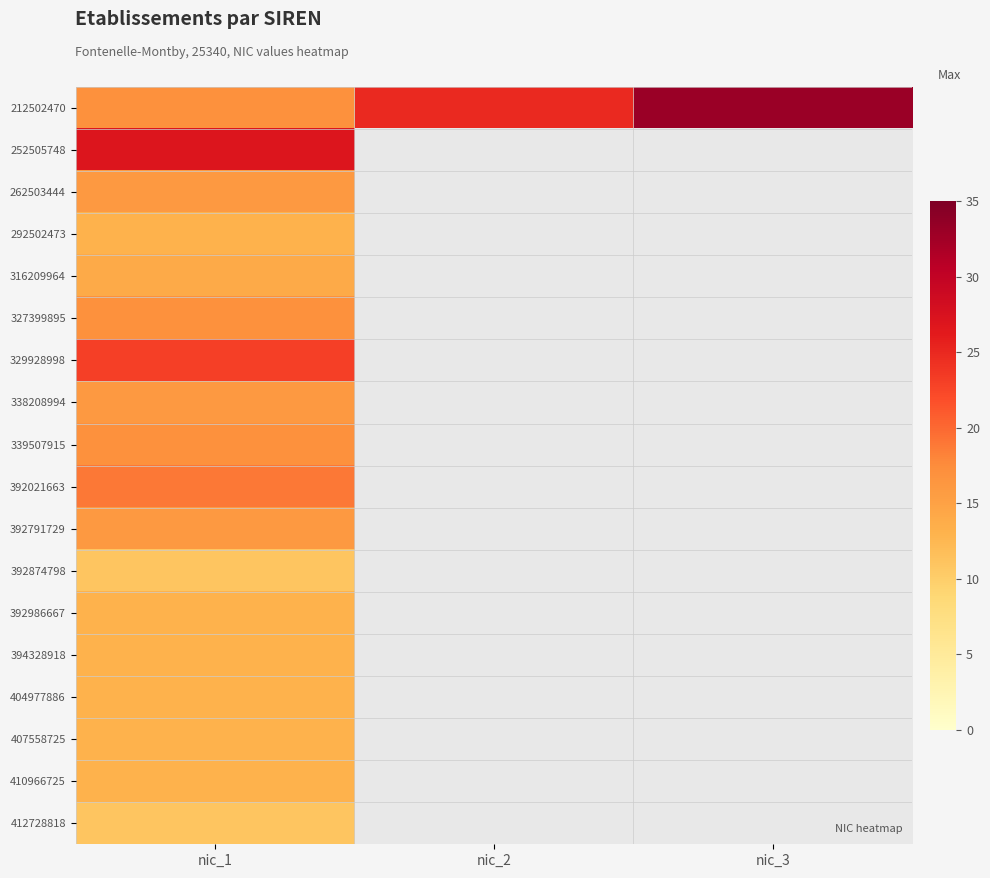

At which label does 327399895 reach its minimum?

nic_1